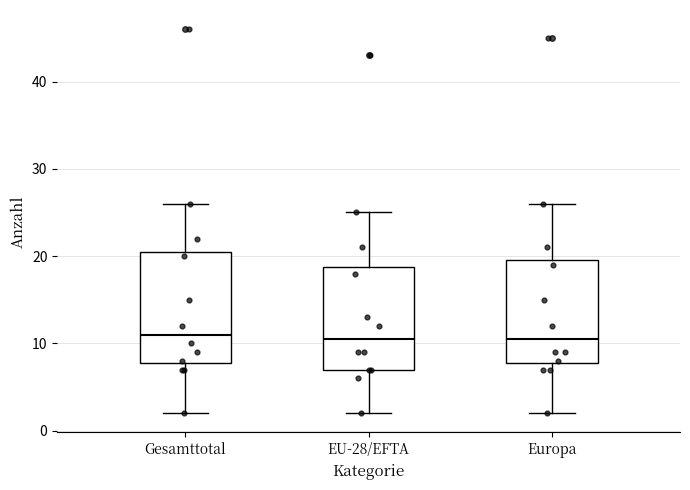

Reading left to right, read every box against the y-axis: the position of its median line, the range the box covers, and the ends of its whiskers. The values are not printed on the chart, so give them approximately, as read against the axis.

Gesamttotal: median 11, box 8 to 21, whiskers 2 to 26
EU-28/EFTA: median 11, box 7 to 19, whiskers 2 to 25
Europa: median 11, box 8 to 20, whiskers 2 to 26